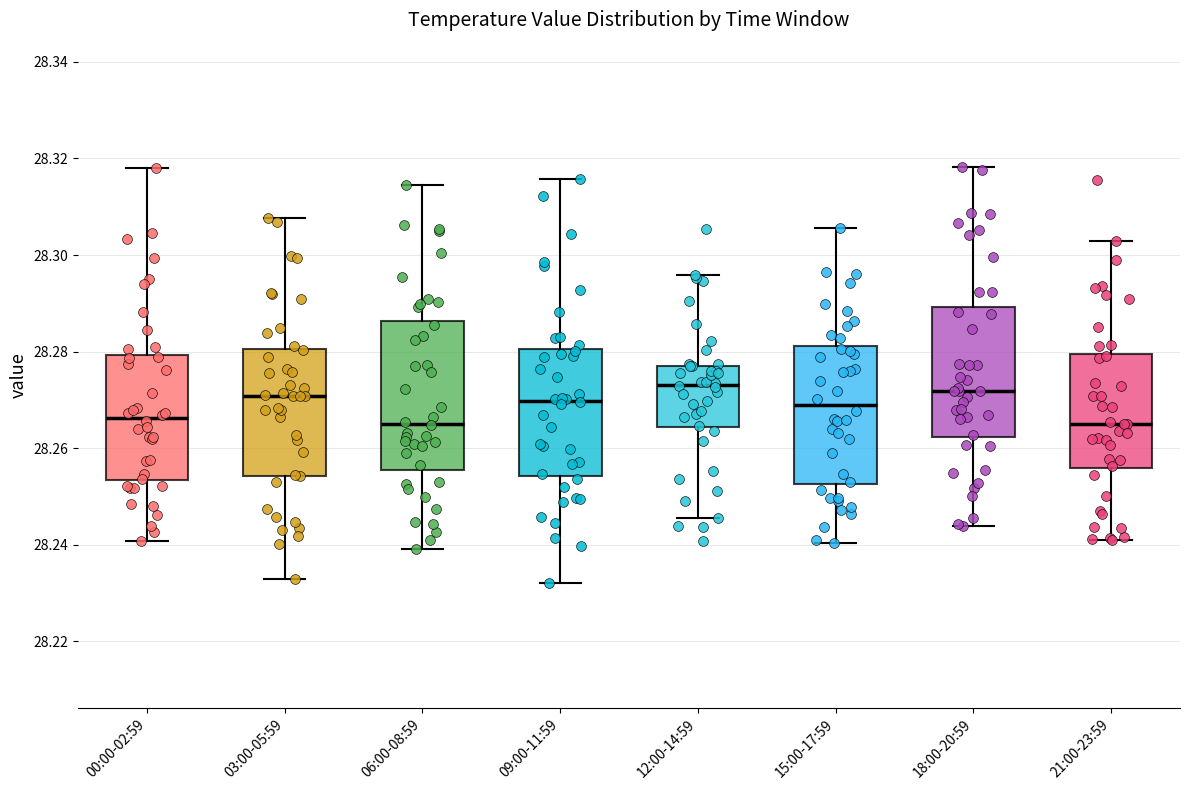

Reading left to right, transcribe this box plot: for each box, give where its median line is, the range the box spans, and where its two whiskers end, as read against the y-axis. The values are not printed on the chart, so give them approximately, as read against the axis.

00:00-02:59: median 28.266, box 28.254 to 28.280, whiskers 28.240 to 28.318
03:00-05:59: median 28.270, box 28.254 to 28.280, whiskers 28.232 to 28.308
06:00-08:59: median 28.266, box 28.256 to 28.286, whiskers 28.240 to 28.314
09:00-11:59: median 28.270, box 28.254 to 28.280, whiskers 28.232 to 28.316
12:00-14:59: median 28.274, box 28.264 to 28.278, whiskers 28.246 to 28.296
15:00-17:59: median 28.268, box 28.252 to 28.282, whiskers 28.240 to 28.306
18:00-20:59: median 28.272, box 28.262 to 28.290, whiskers 28.244 to 28.318
21:00-23:59: median 28.264, box 28.256 to 28.280, whiskers 28.242 to 28.302